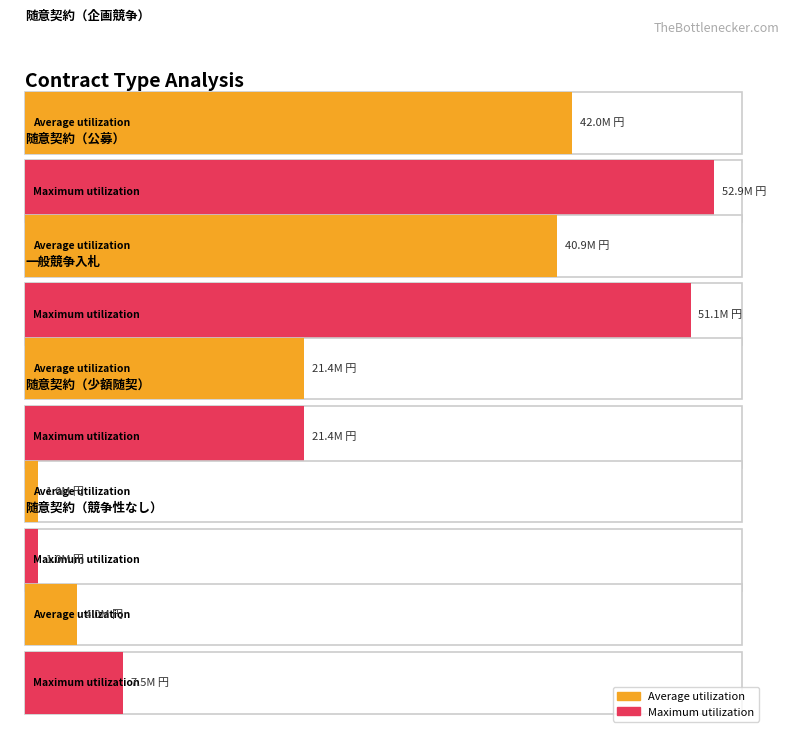

What is the smallest value displayed?

982800